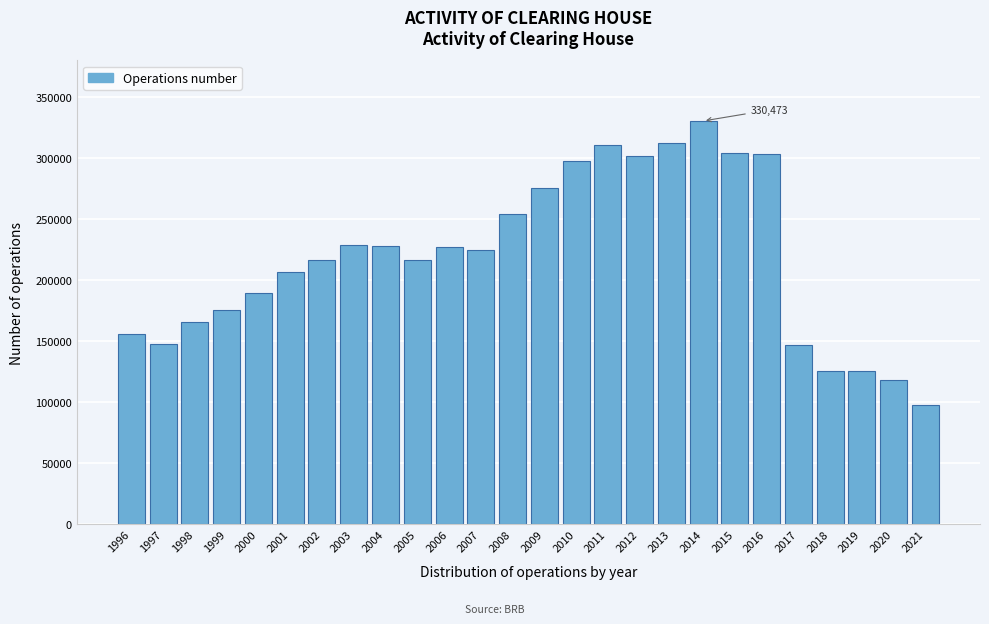

What is the value of the 26th bar from the left?

97833